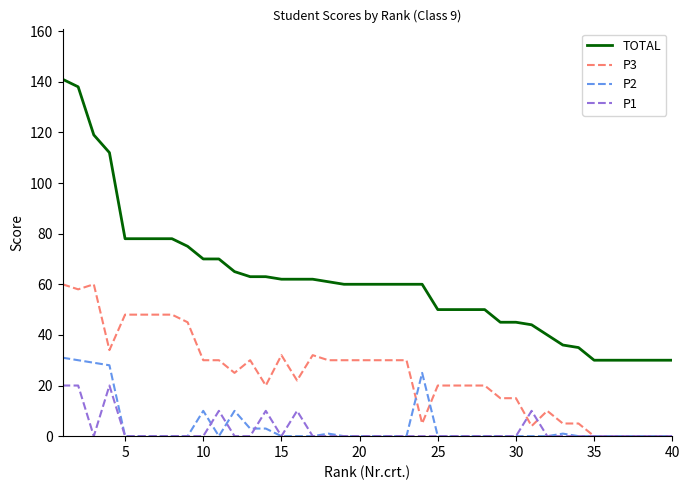

True or false: TOTAL and P3 cross at least once.

False